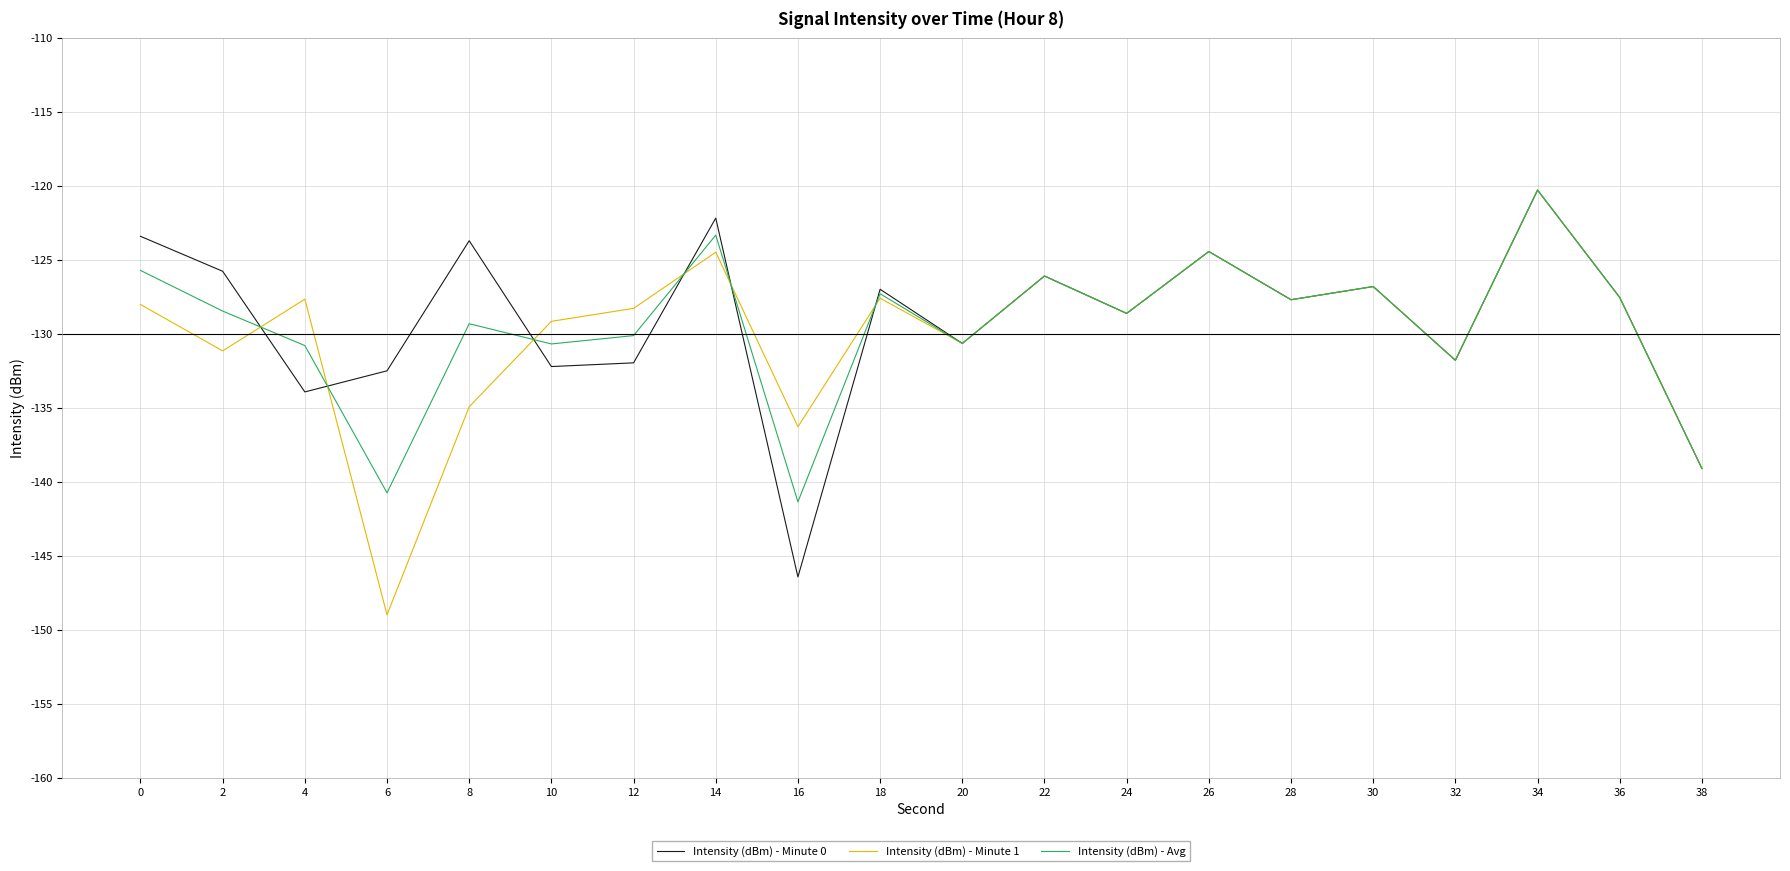

Is this an area chart (filled region under the line)?

No